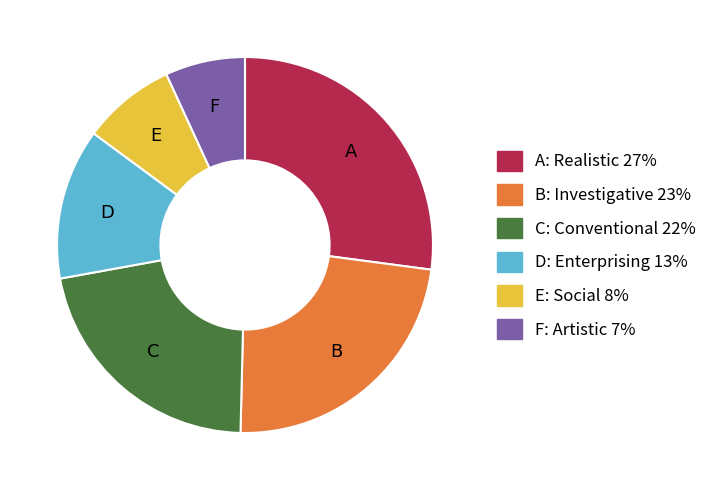

Is there a majority slice in this chart?

No